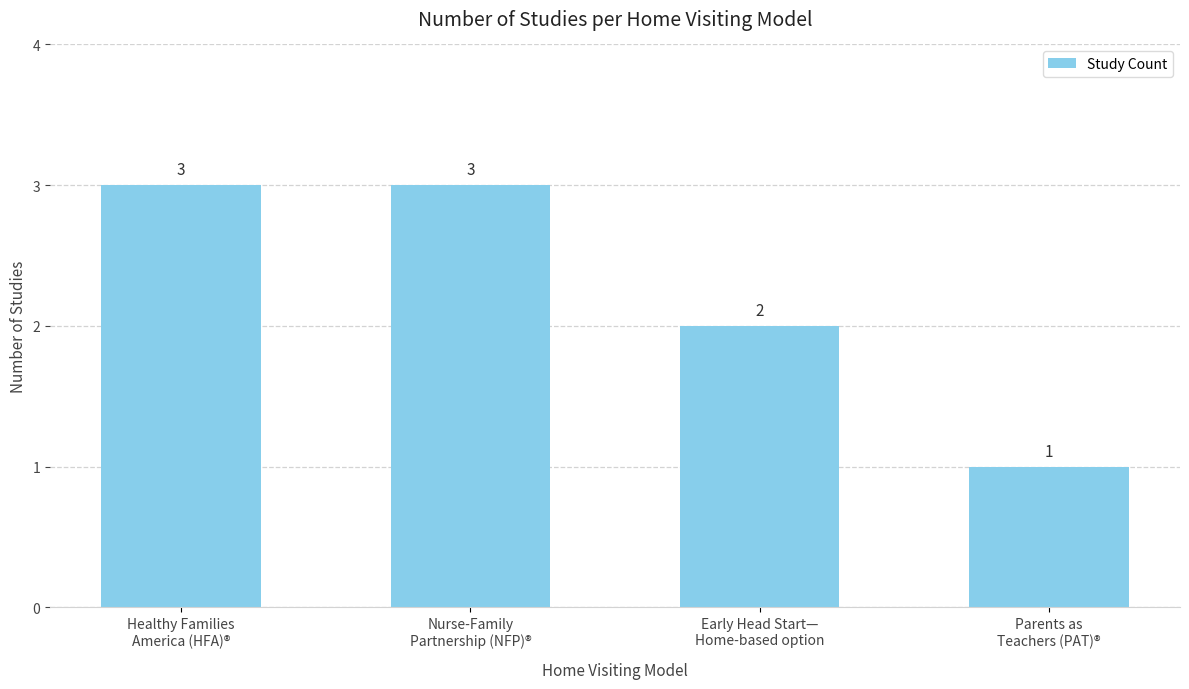

What is the difference between the maximum and minimum values?

2